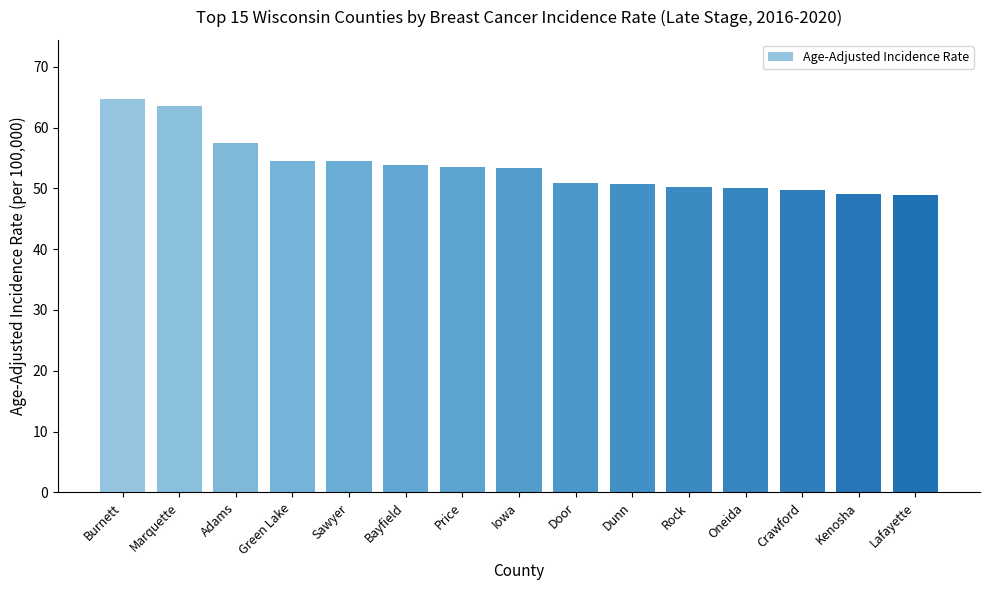

What is the label of the 8th bar from the right?

Iowa